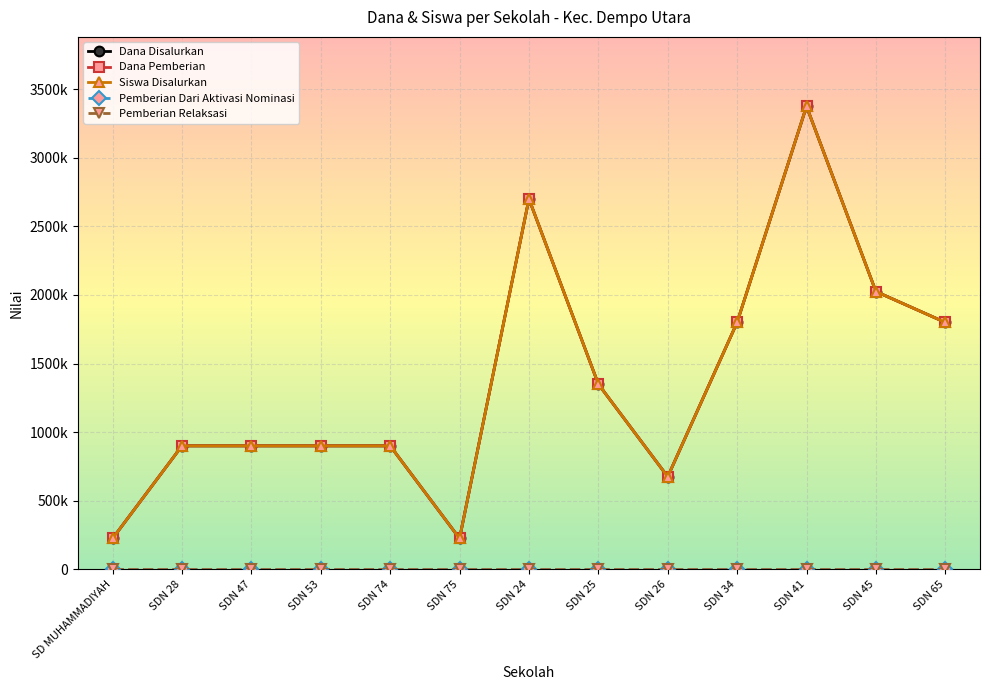

Does the chart have visible grid lines?

Yes